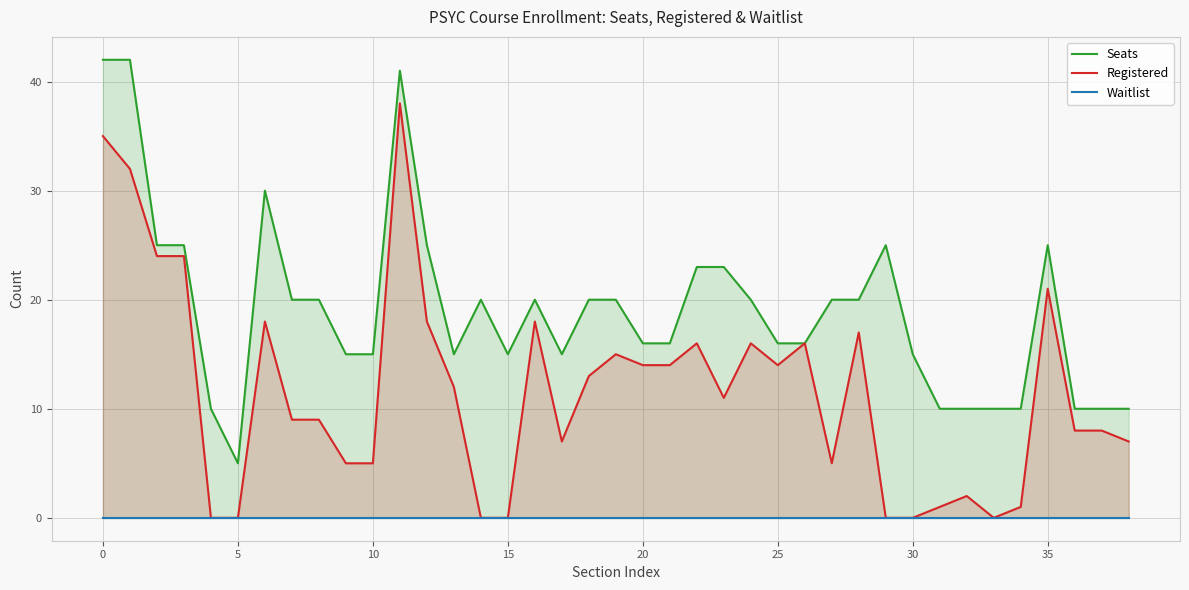

Reading left to right, extract all data points from this chart.

Seats: 42	42	25	25	10	5	30	20	20	15	15	41	25	15	20	15	20	15	20	20	16	16	23	23	20	16	16	20	20	25	15	10	10	10	10	25	10	10	10
Registered: 35	32	24	24	0	0	18	9	9	5	5	38	18	12	0	0	18	7	13	15	14	14	16	11	16	14	16	5	17	0	0	1	2	0	1	21	8	8	7
Waitlist: 0	0	0	0	0	0	0	0	0	0	0	0	0	0	0	0	0	0	0	0	0	0	0	0	0	0	0	0	0	0	0	0	0	0	0	0	0	0	0